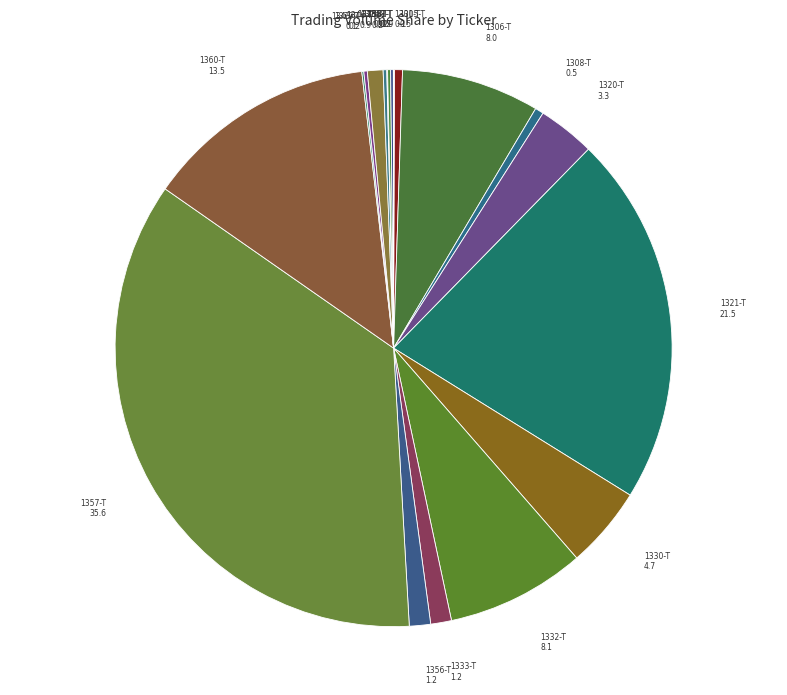

Which category has the smallest portion of the pie?

1352-T